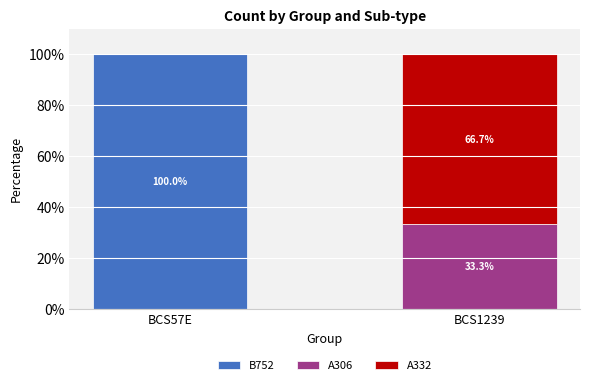

What is the sum of the B752 values at BCS1239 and BCS57E?

100.0